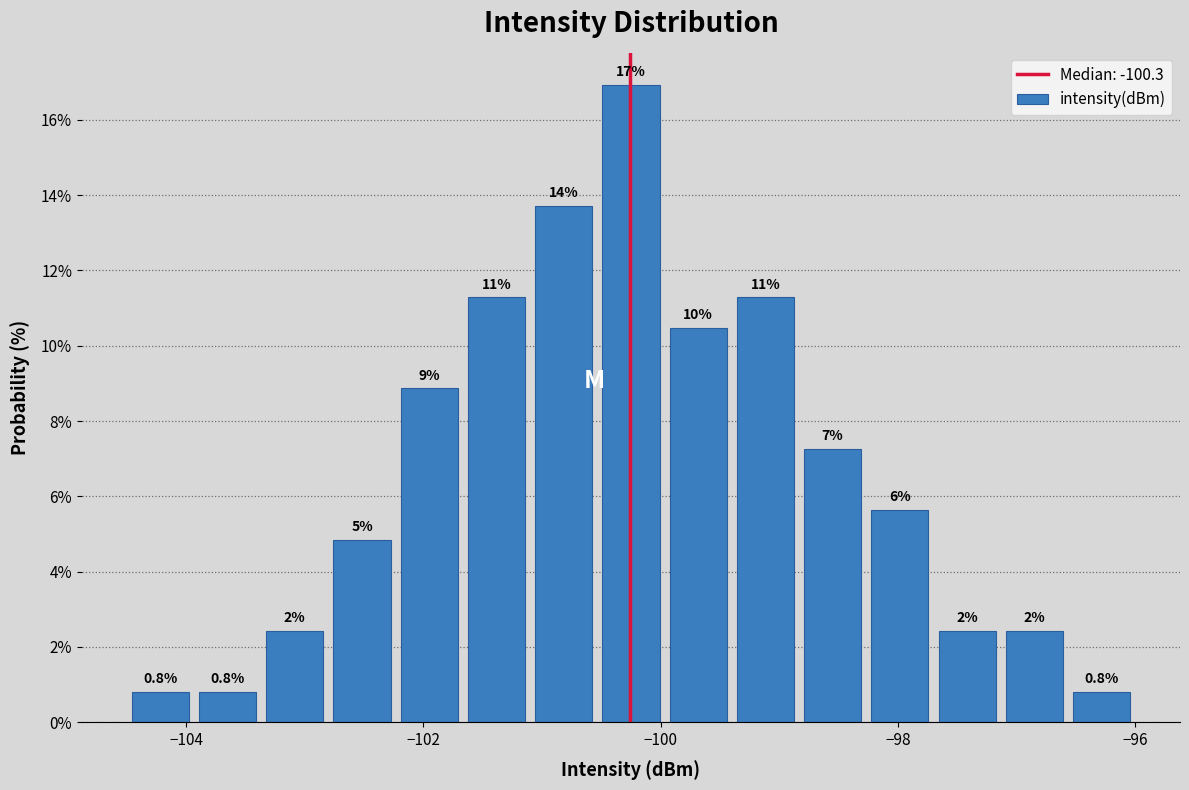

Around what value on the x-axis is the tallest bar? Give the approximate position of its centre, as read against the axis.

-100.2